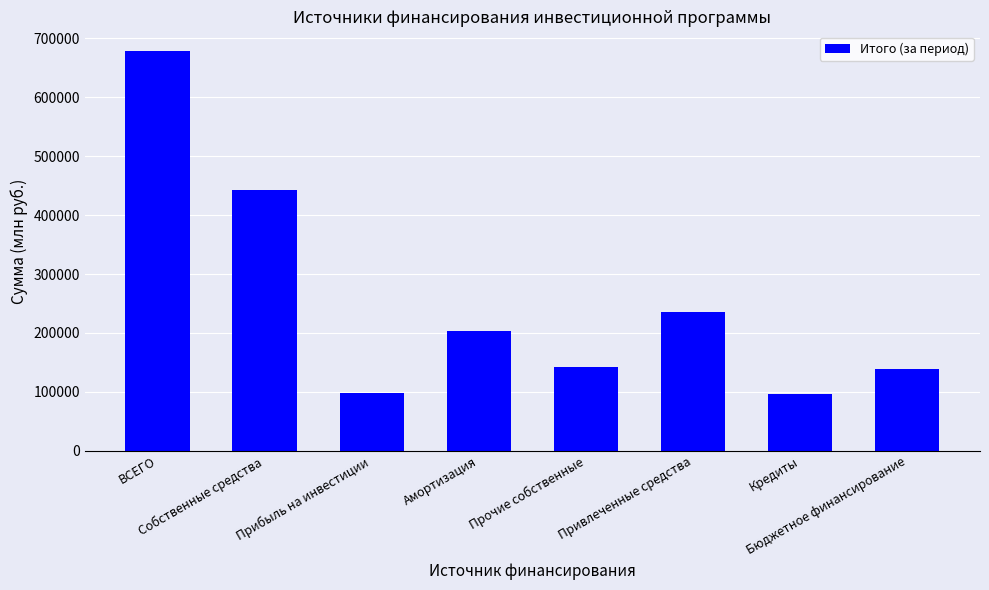

What is the sum of the values at Кредиты and Бюджетное финансирование?

234946.2